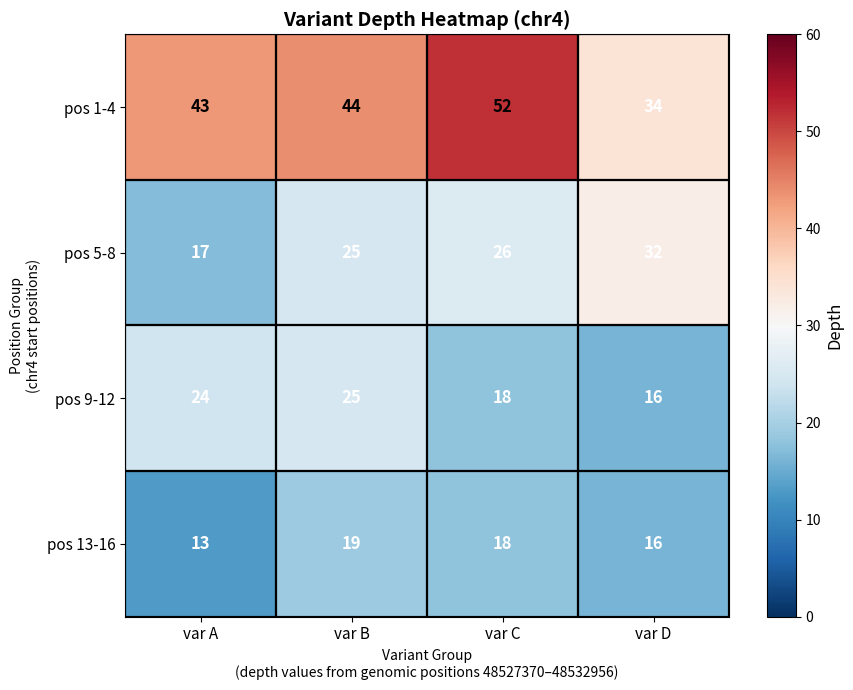

Is the value of pos 13-16 at var A greater than the value of pos 5-8 at var A?

No